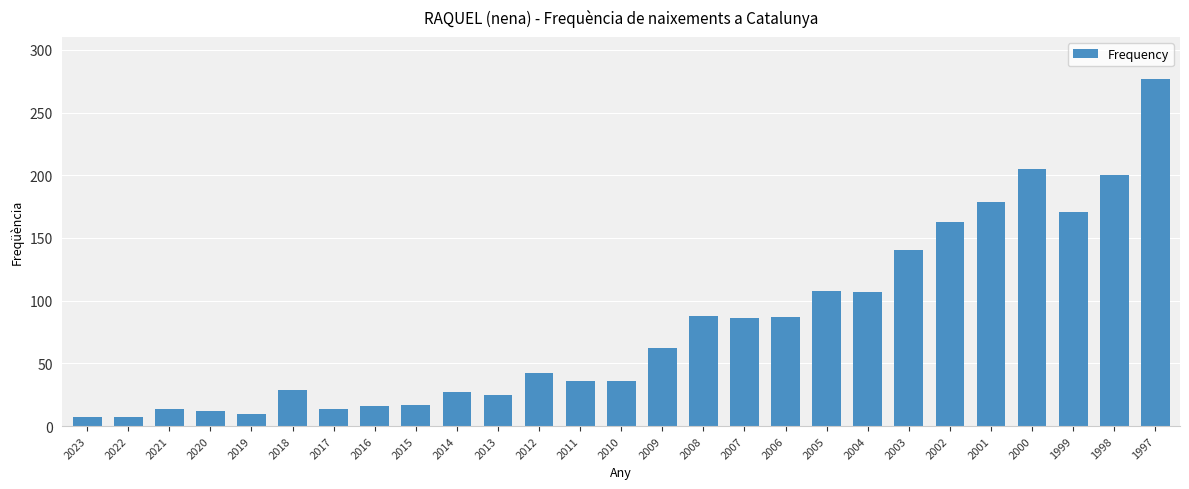

At which category does the chart reach its peak across all series?

1997